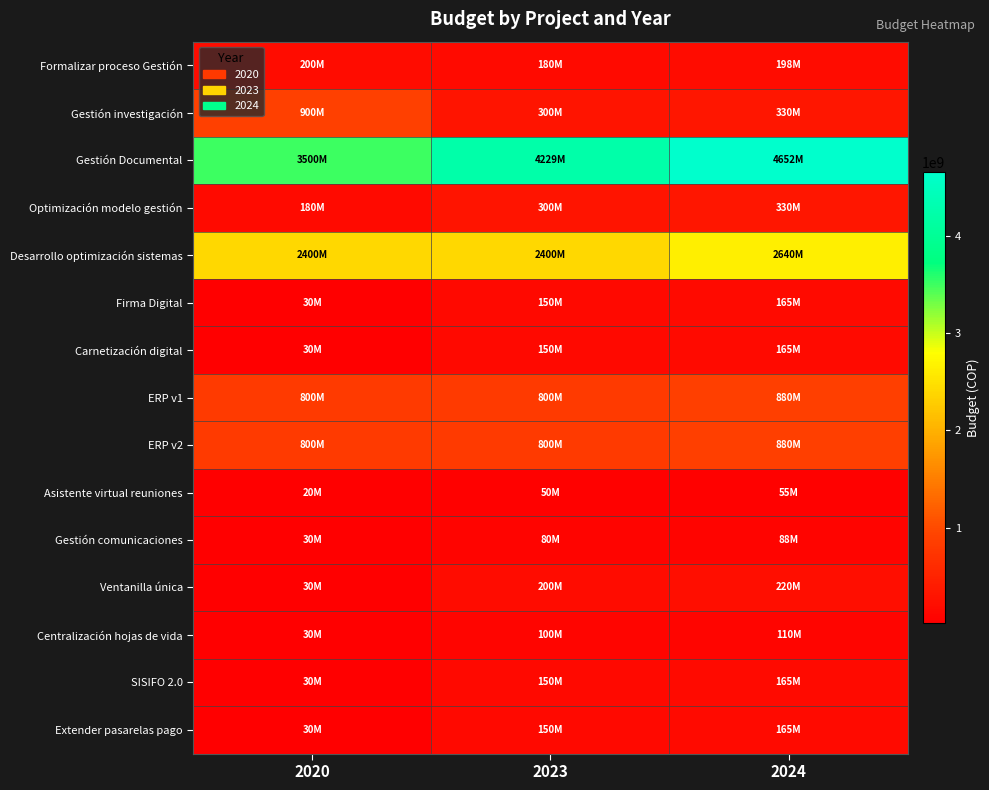

List the series in order of their peak value, highest first.

Gestión Documental, Desarrollo optimización sistemas, Gestión investigación, ERP v1, ERP v2, Optimización modelo gestión, Ventanilla única, Formalizar proceso Gestión, Firma Digital, Carnetización digital, SISIFO 2.0, Extender pasarelas pago, Centralización hojas de vida, Gestión comunicaciones, Asistente virtual reuniones